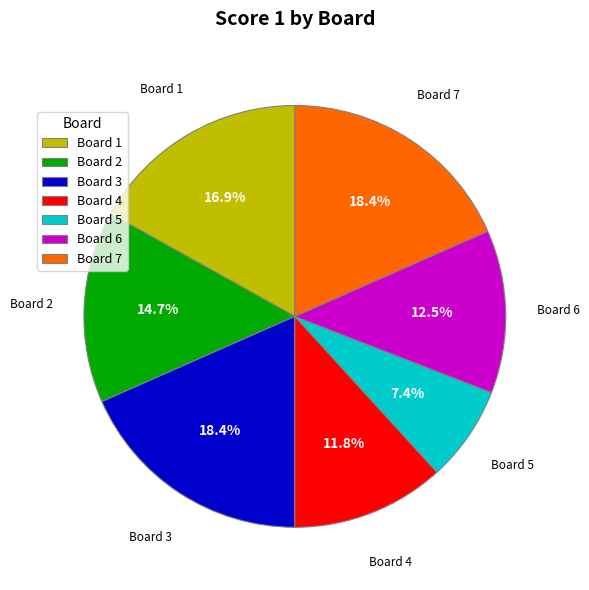

Which has a higher value, Board 5 or Board 3?

Board 3